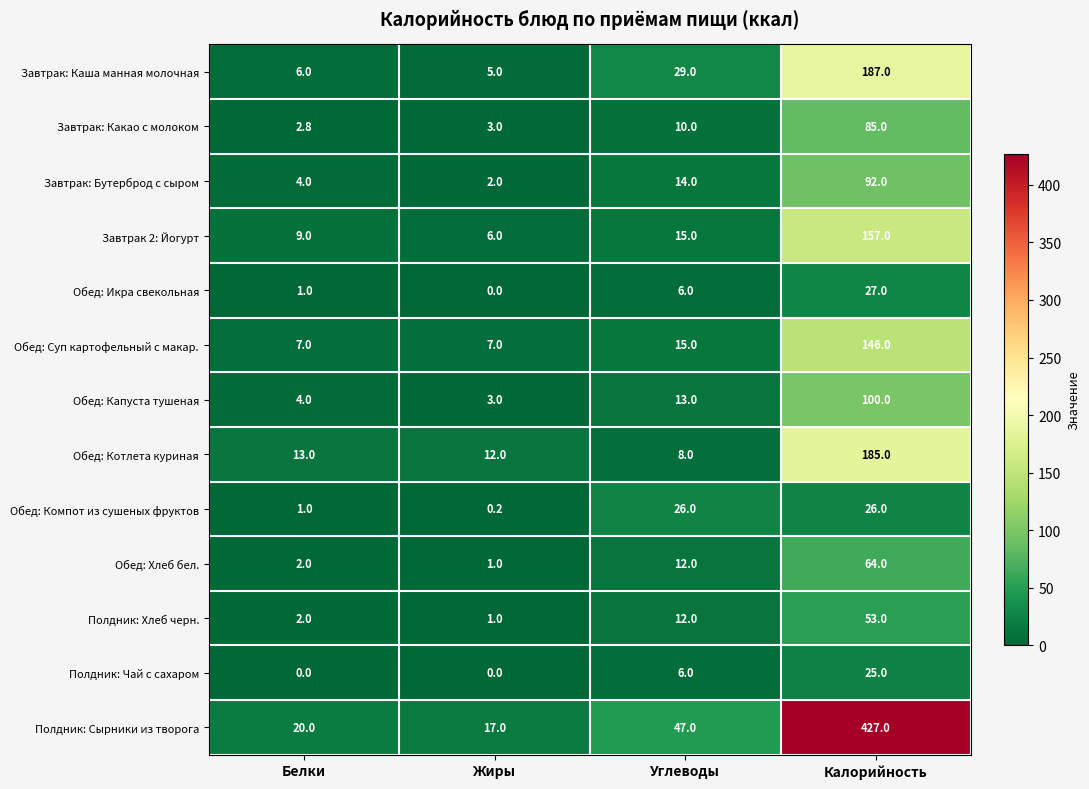

What is the maximum value shown in the chart?

427.0